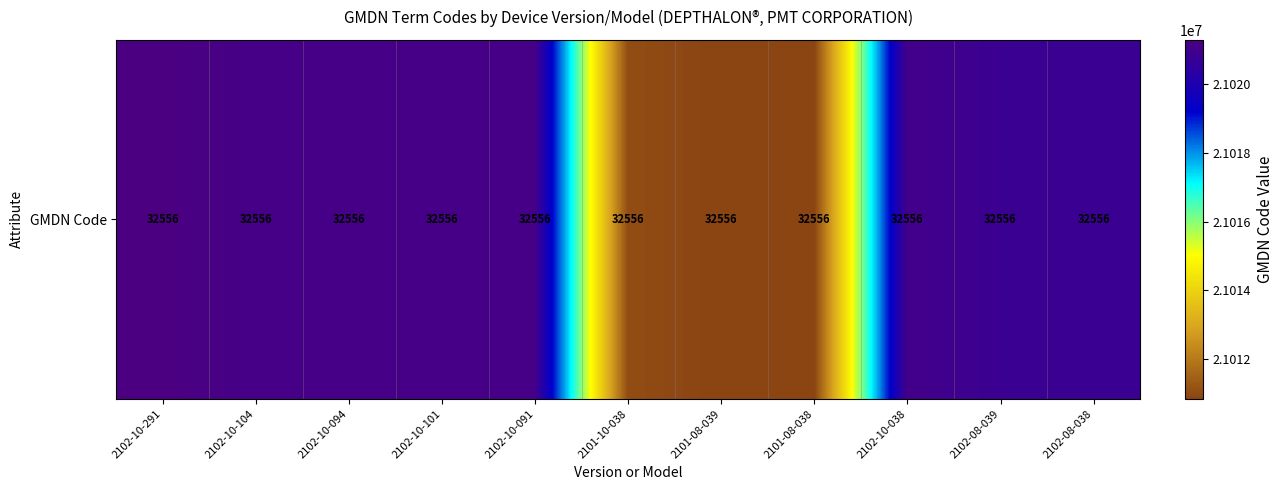

List the labels in order of value, smallest first.

2101-08-038, 2101-08-039, 2101-10-038, 2102-08-038, 2102-08-039, 2102-10-038, 2102-10-091, 2102-10-094, 2102-10-101, 2102-10-104, 2102-10-291